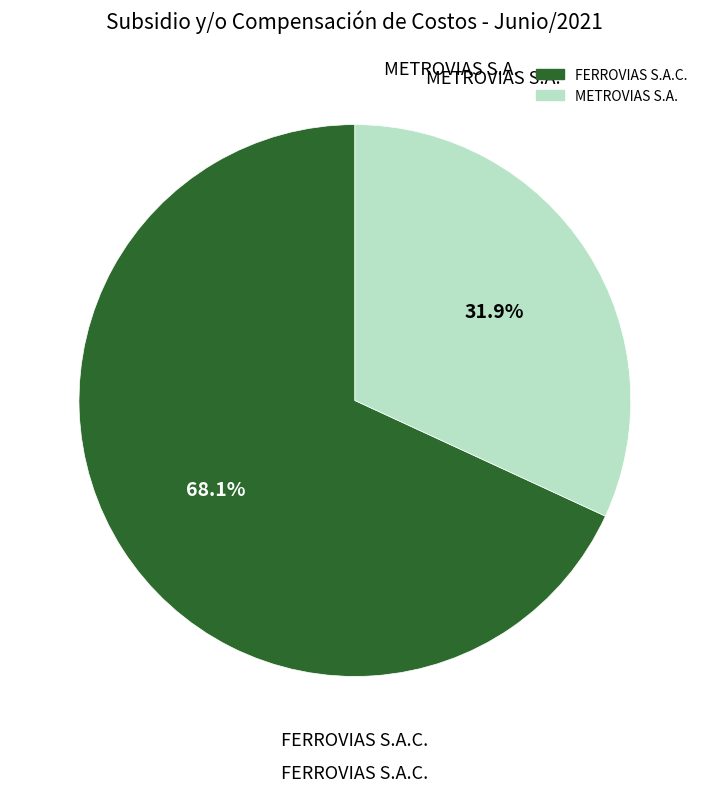

Count the number of slices in the pie.

2